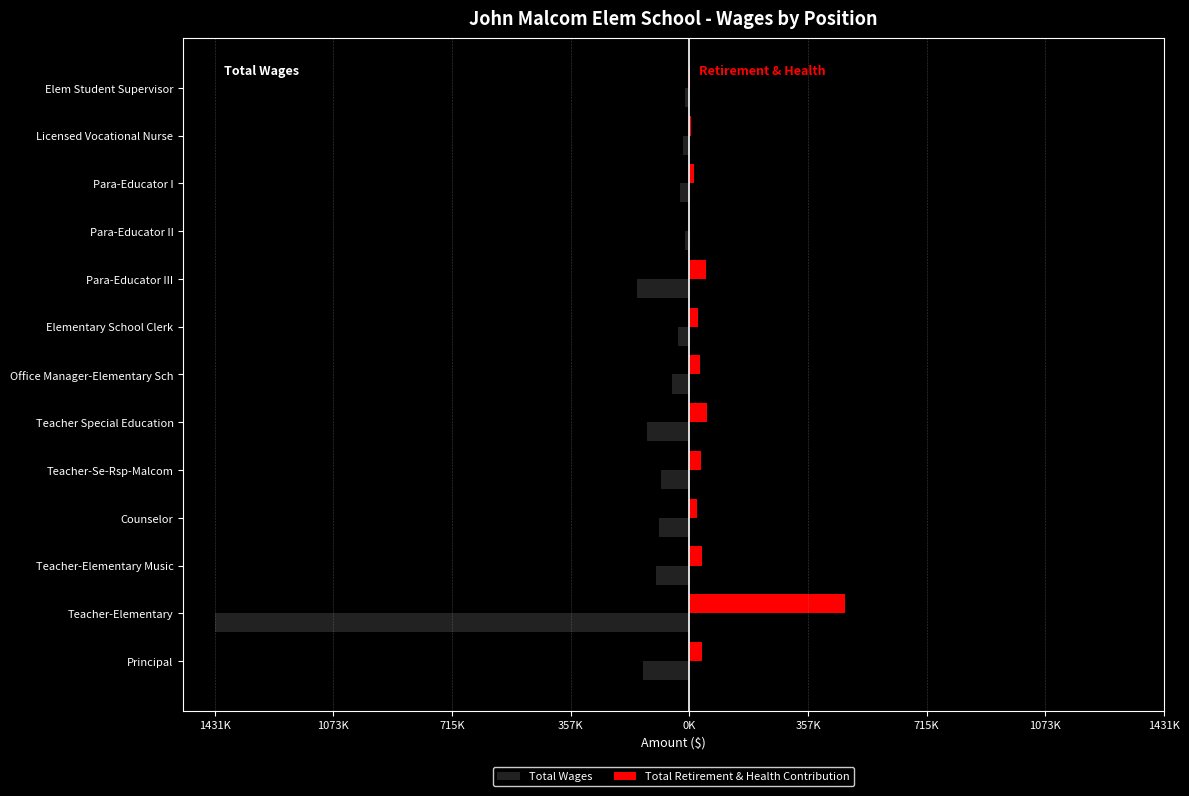

Which series has the largest range (max minus min)?

Total Wages